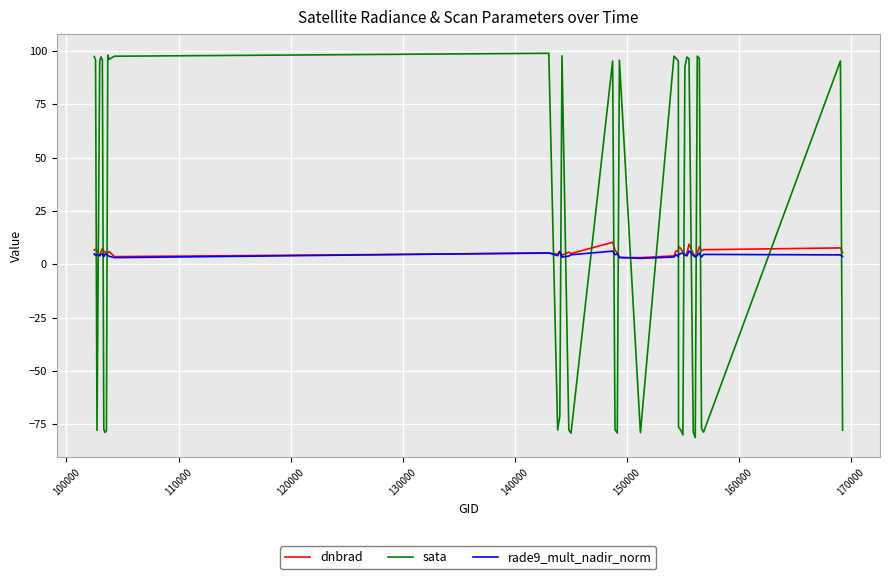

True or false: dnbrad and sata intersect in this chart.

True